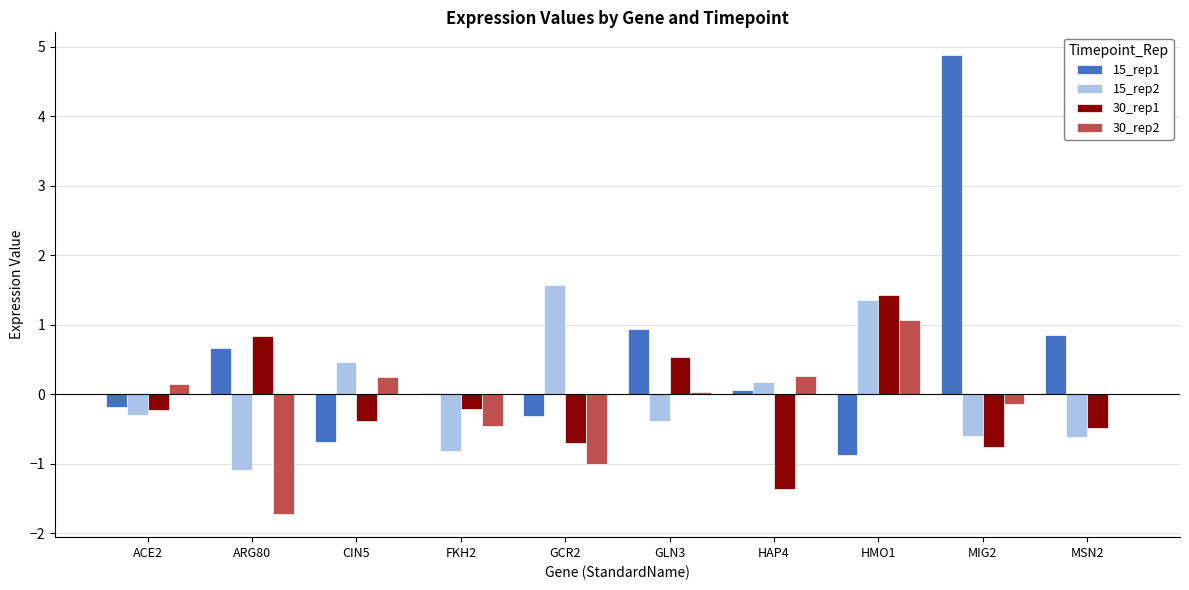

Is the value of 15_rep1 at MSN2 greater than the value of 30_rep2 at MIG2?

Yes